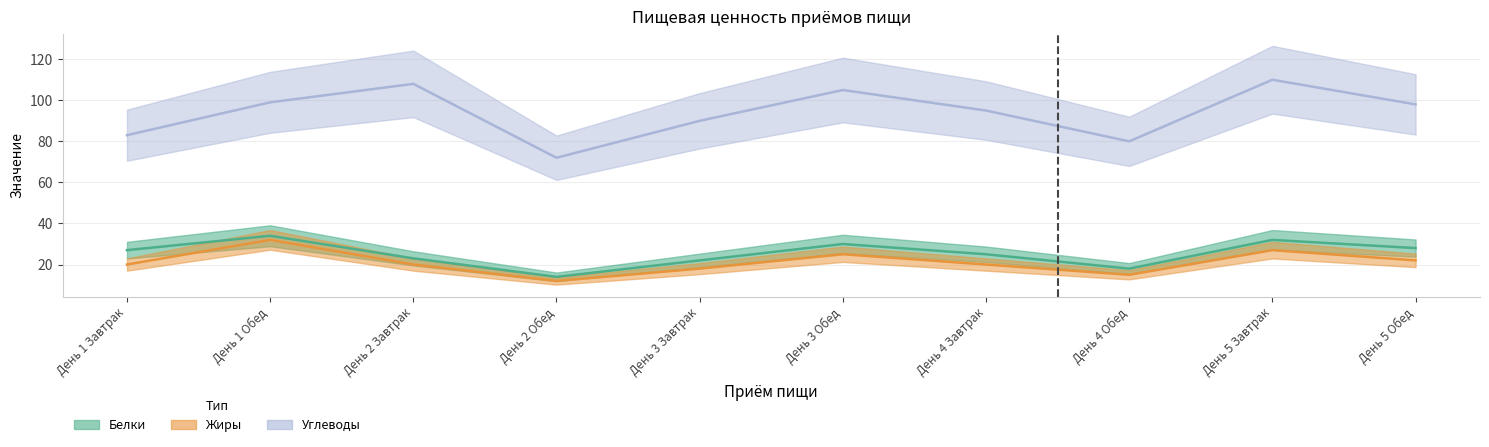

Where is Белки nearest to the value 24?

День 2 Завтрак